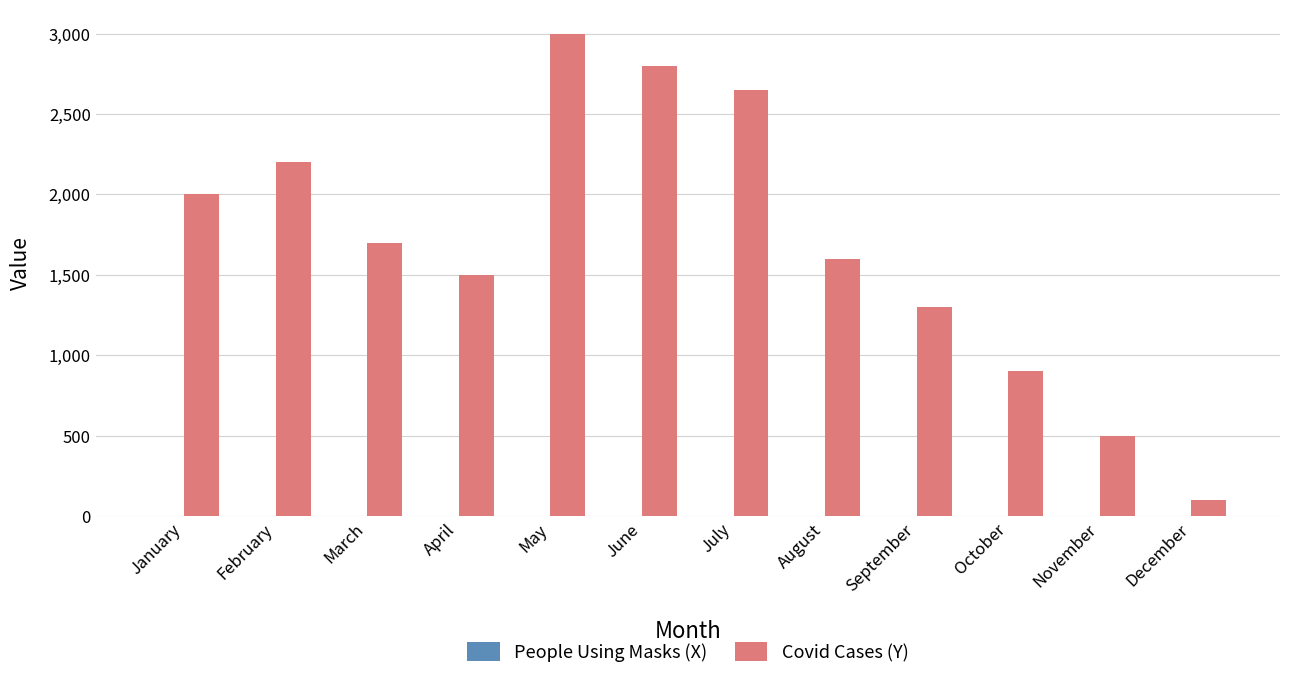

Which category has the highest value across all series?

May